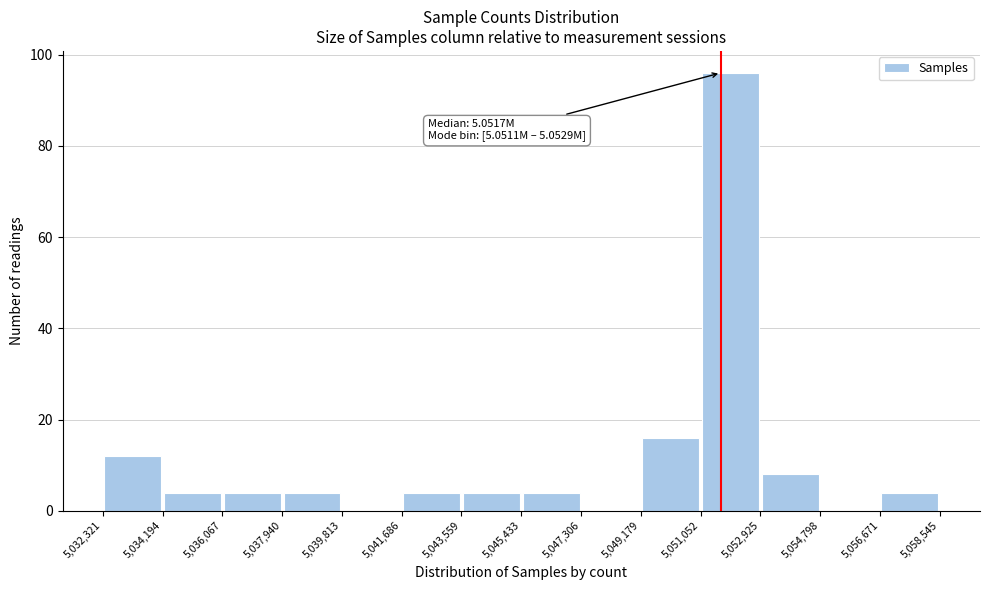

Which range on the x-axis has the tallest bar?

5,051,052 to 5,052,925